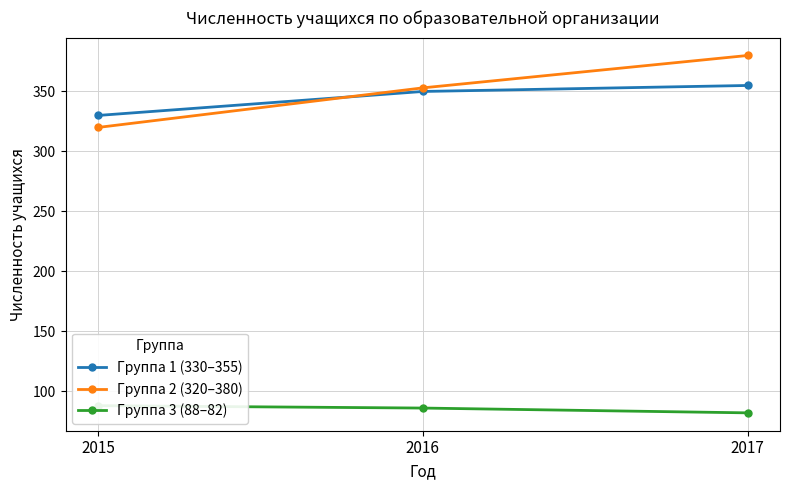

Reading right to left, list all the values displayed in this chart.

Группа 1 (330–355): 355	350	330
Группа 2 (320–380): 380	353	320
Группа 3 (88–82): 82	86	88